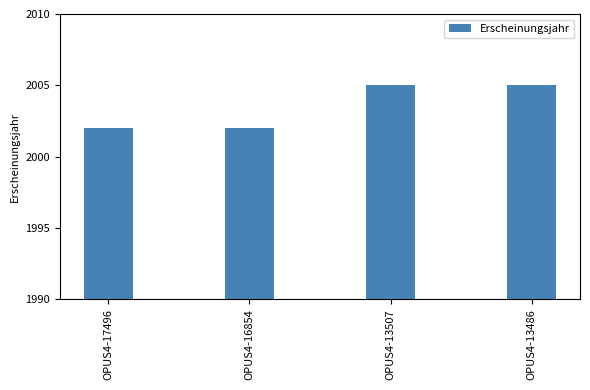

Does the chart contain any negative values?

No